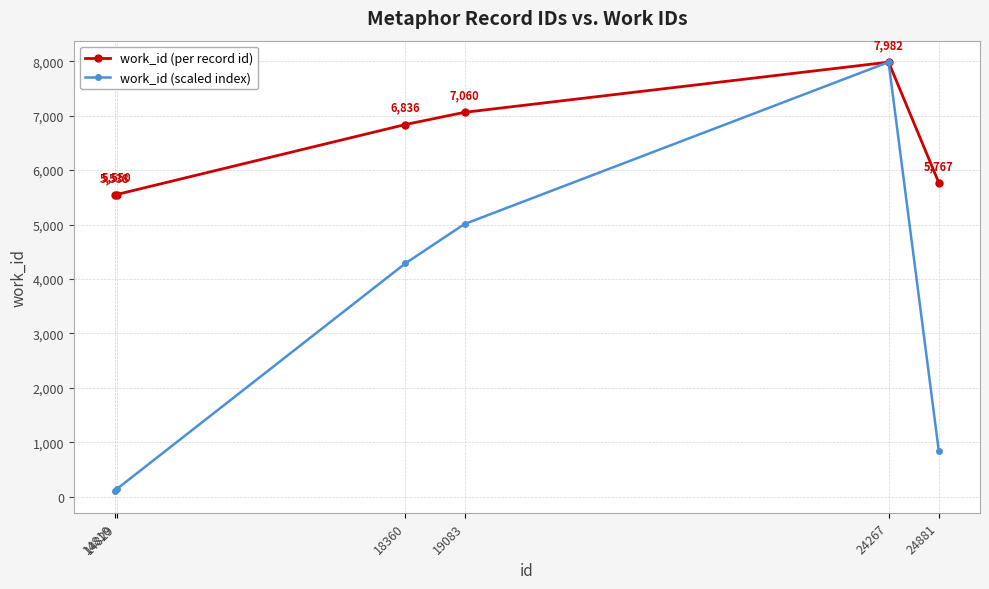

The work_id (per record id) series shows 7982.0 at 24267. True or false?

True